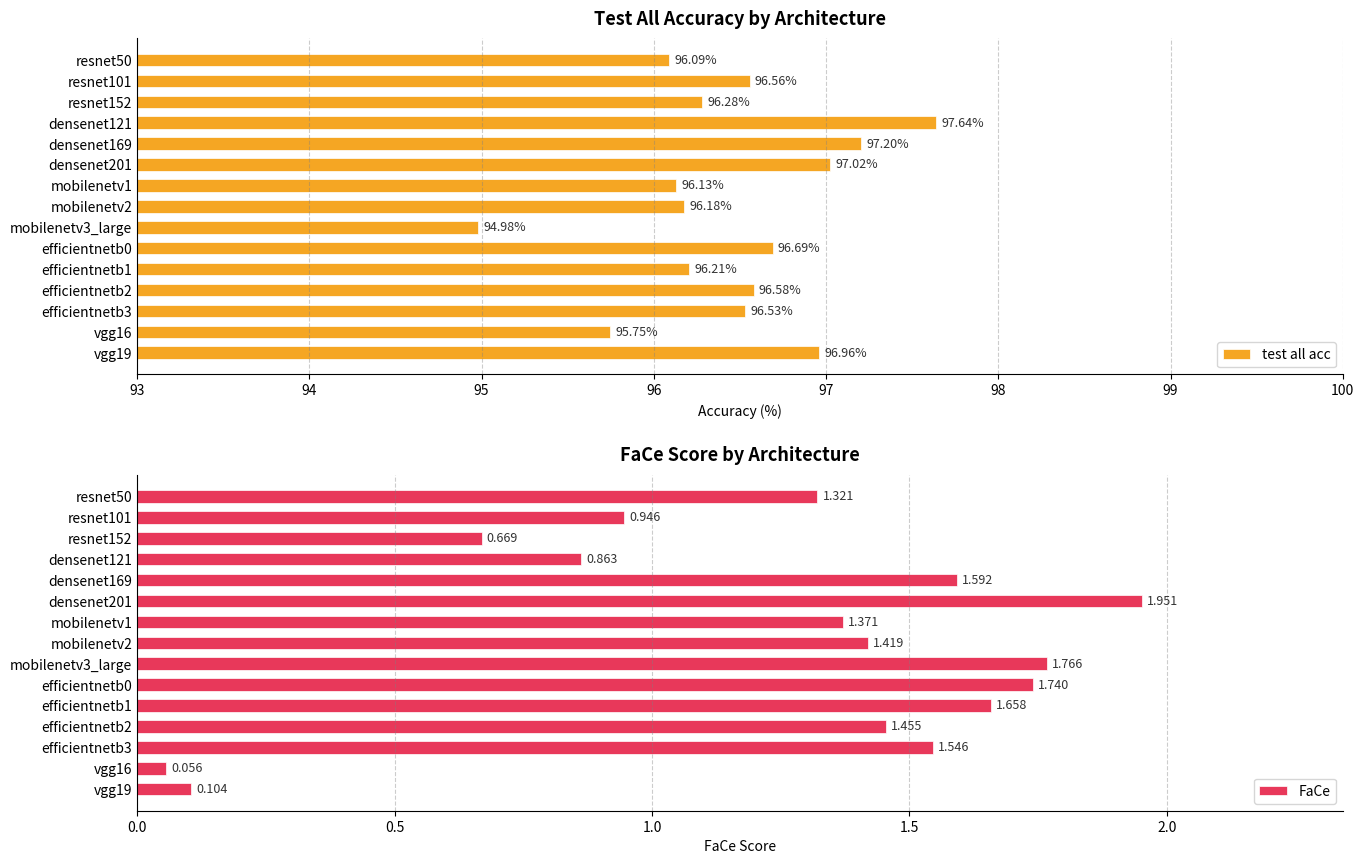

What is the difference between the second highest and minimum values in the test all acc series?

2.2